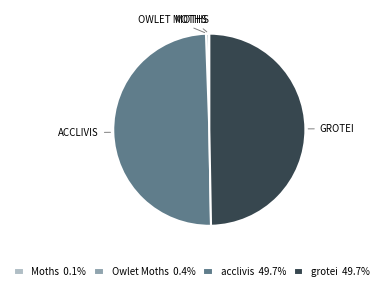

Does acclivis 49.7% account for over 50% of the chart?

No